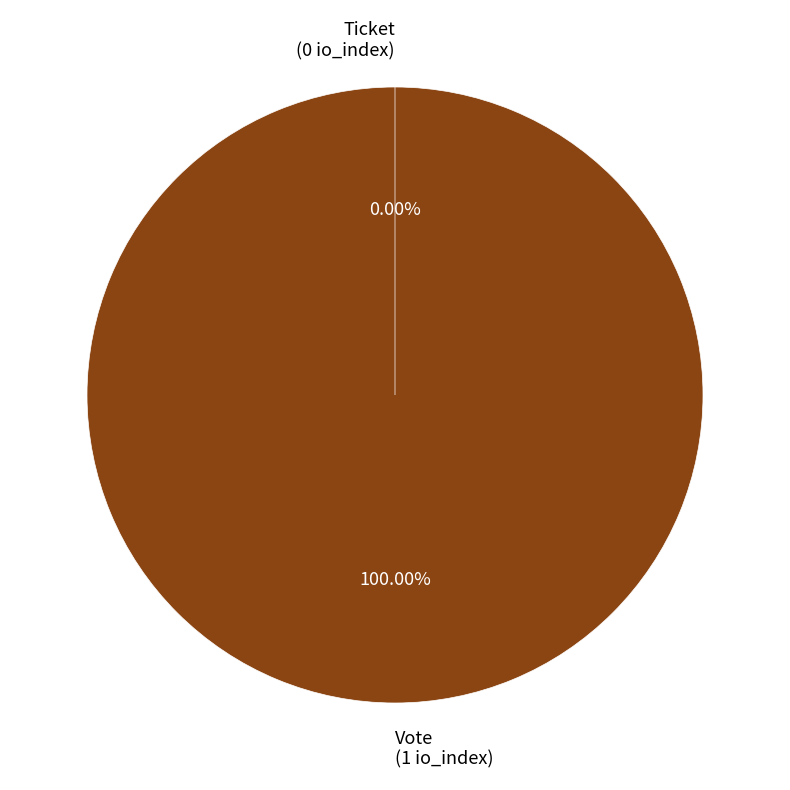

Between Ticket and Vote, which is larger?

Vote